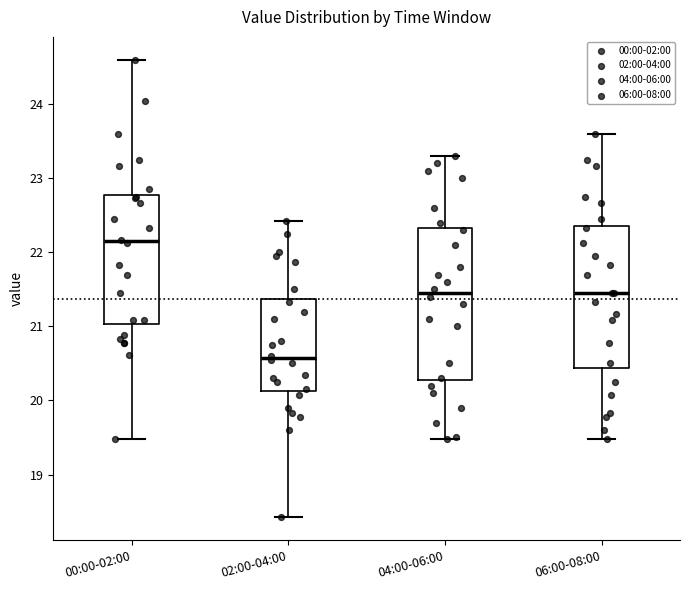

Reading left to right, read every box against the y-axis: the position of its median line, the range the box covers, and the ends of its whiskers. The values are not printed on the chart, so give them approximately, as read against the axis.

00:00-02:00: median 22.2, box 21.0 to 22.8, whiskers 19.5 to 24.6
02:00-04:00: median 20.6, box 20.1 to 21.4, whiskers 18.4 to 22.4
04:00-06:00: median 21.5, box 20.3 to 22.3, whiskers 19.5 to 23.3
06:00-08:00: median 21.5, box 20.4 to 22.4, whiskers 19.5 to 23.6